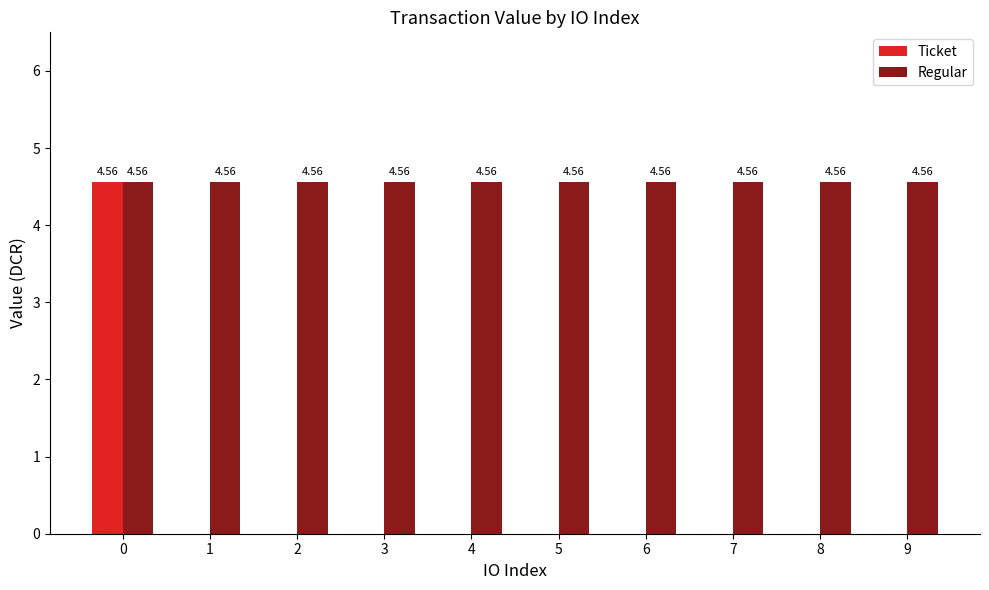

Which series has the largest total across all categories?

Regular